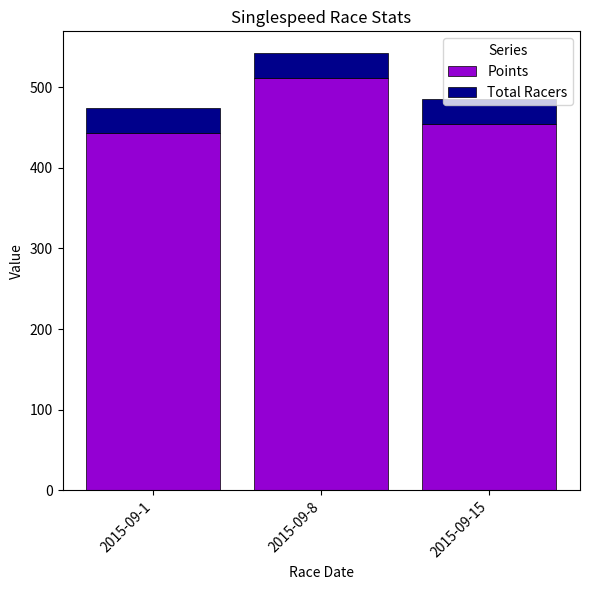

True or false: Points has a value of 455.0 at 2015-09-15.

True